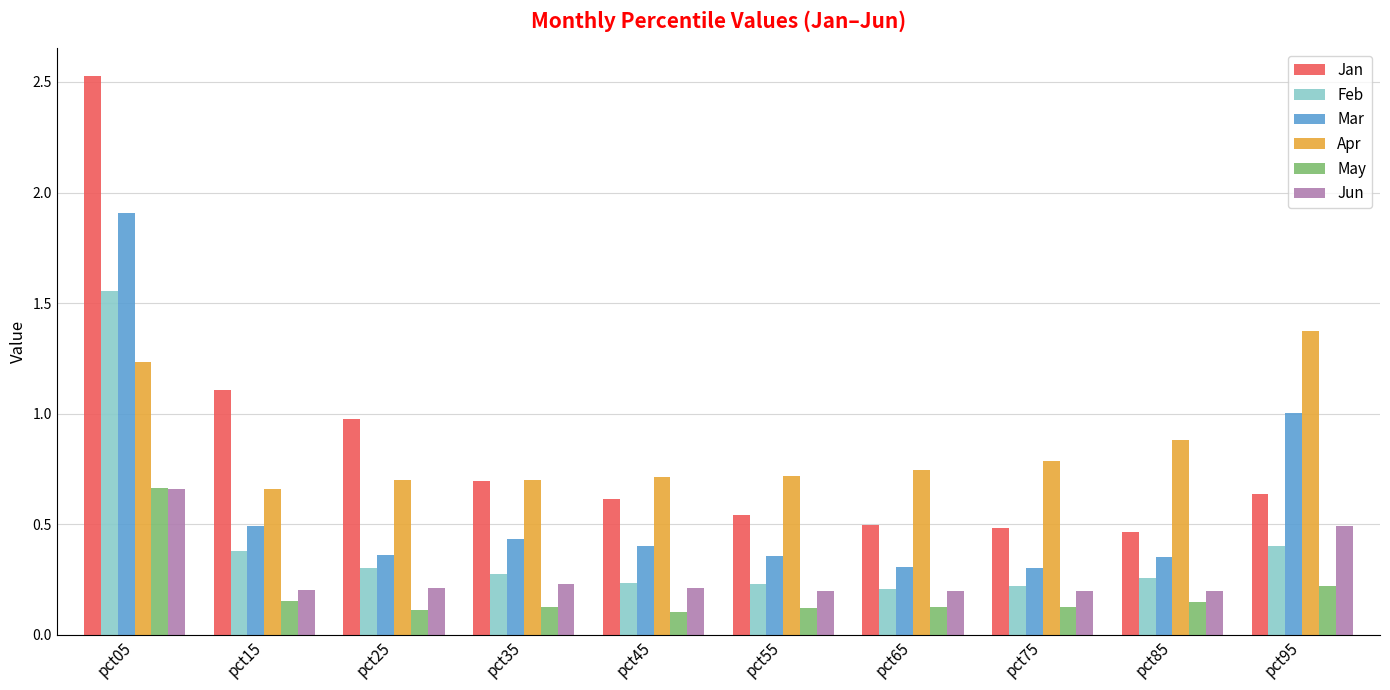

What are all the series names shown in the legend?

Jan, Feb, Mar, Apr, May, Jun